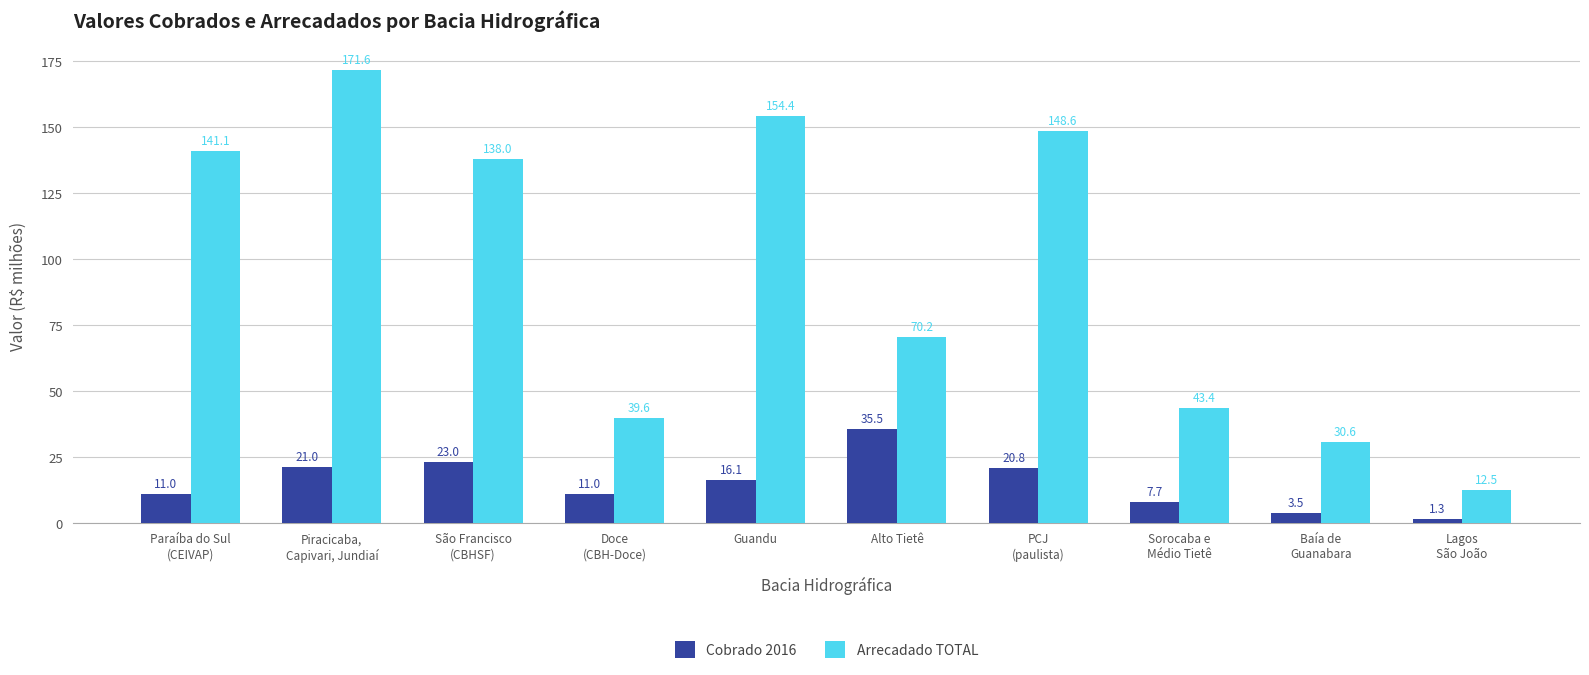

How many groups of bars are there?

10